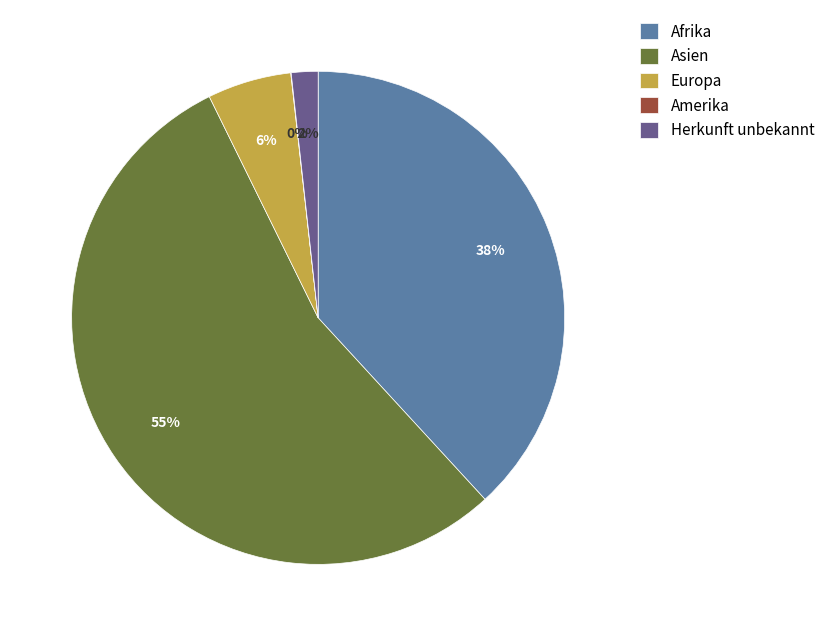

Which category has the biggest portion of the pie?

Asien